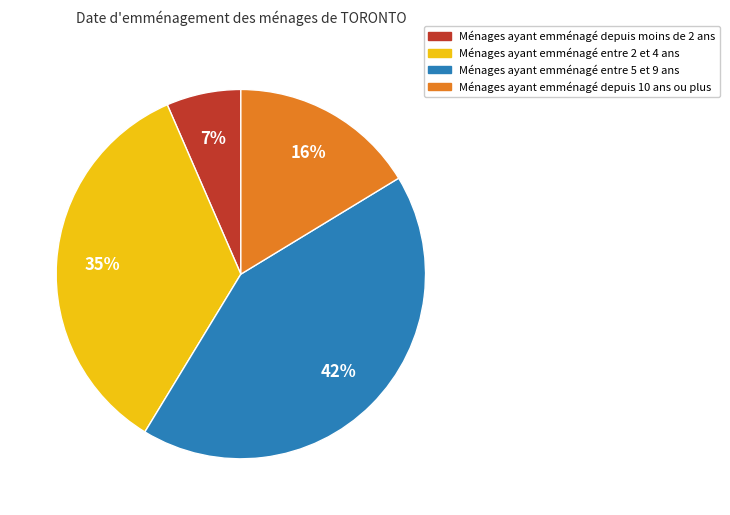

Is the sum of Ménages ayant emménagé entre 5 et 9 ans and Ménages ayant emménagé depuis 10 ans ou plus greater than half?

Yes